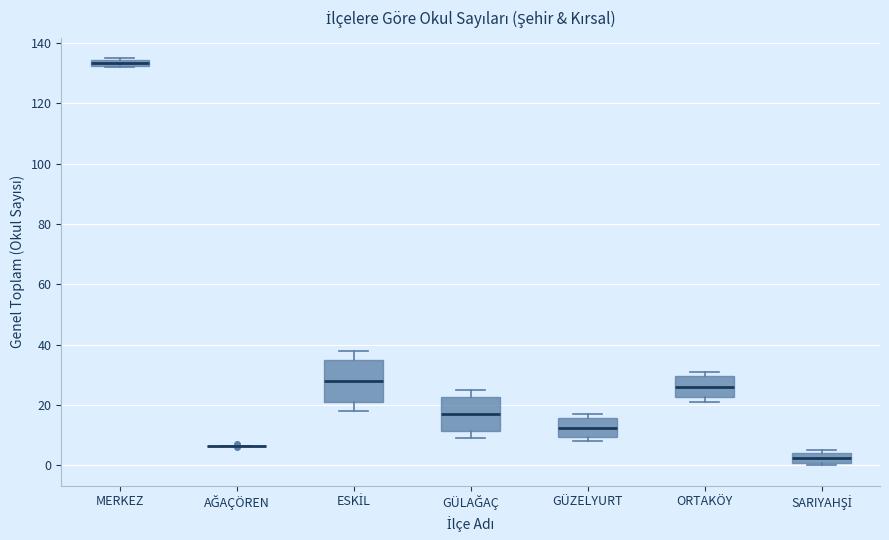

Comparing the boxes themselves (not the whiskers), which one is the tallest?

ESKİL